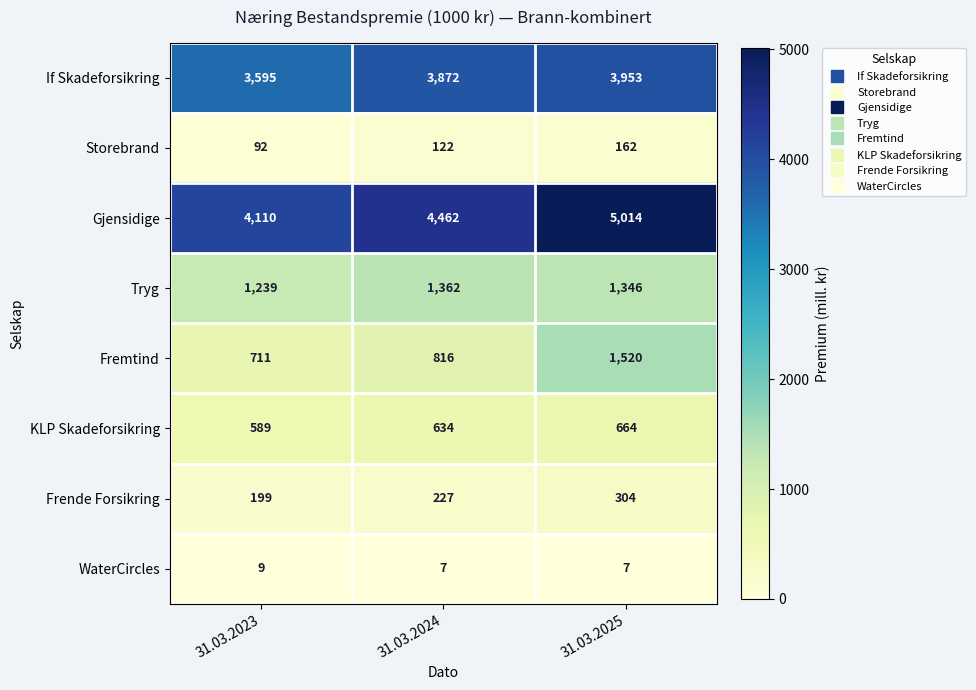

Is it true that Storebrand equals 122 at 31.03.2024?

True